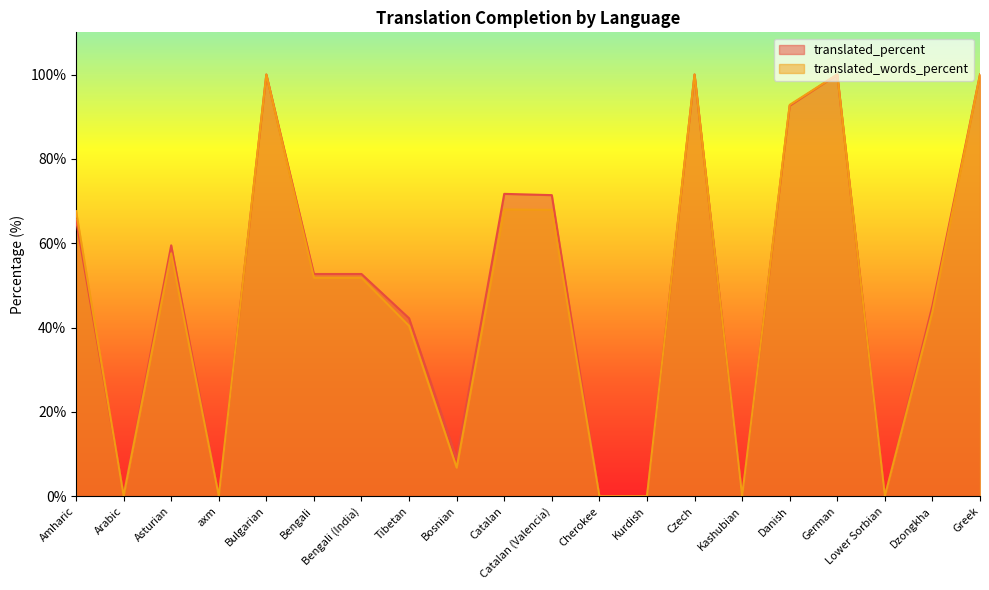

What is the average value of the translated_percent series?

48.1